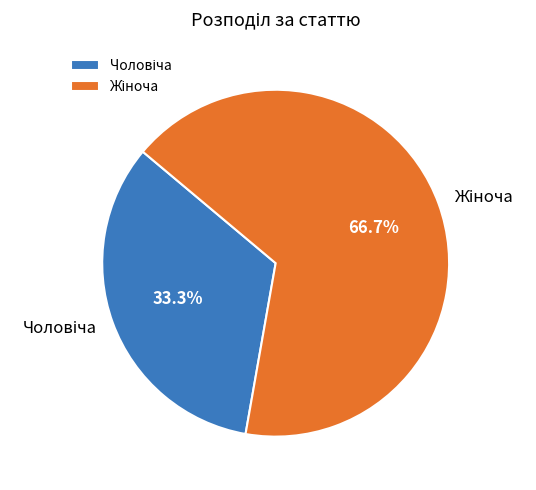

Does any single category account for the majority?

Yes